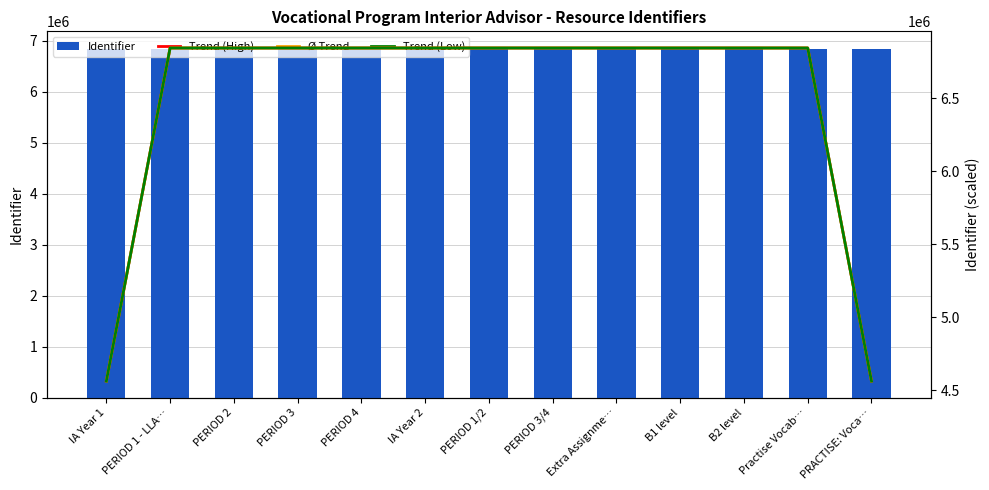

What is the lowest value of the Trend (High) series?

4561774.7